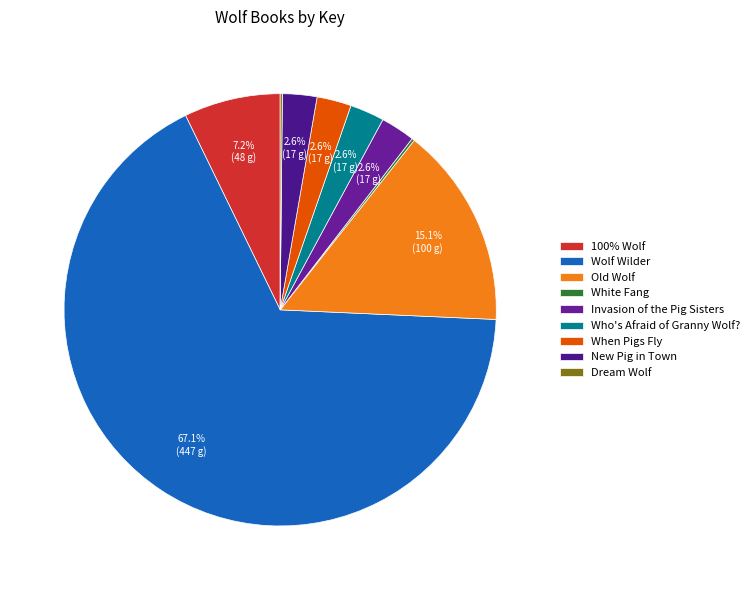

Rank the categories by value from lowest to highest.

Dream Wolf, White Fang, New Pig in Town, When Pigs Fly, Who's Afraid of Granny Wolf?, Invasion of the Pig Sisters, 100% Wolf, Old Wolf, Wolf Wilder